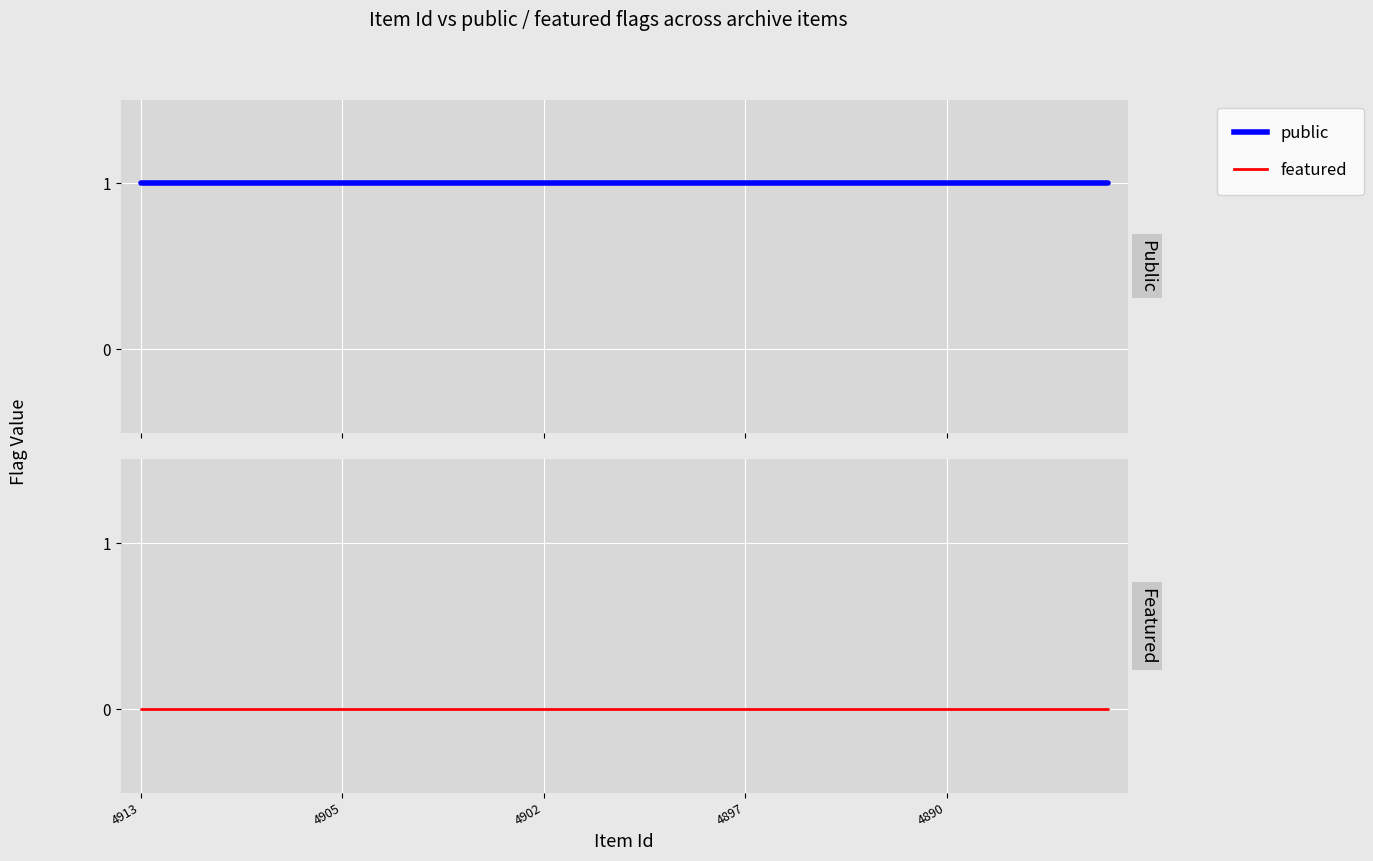

What is the sum of all public values?

25